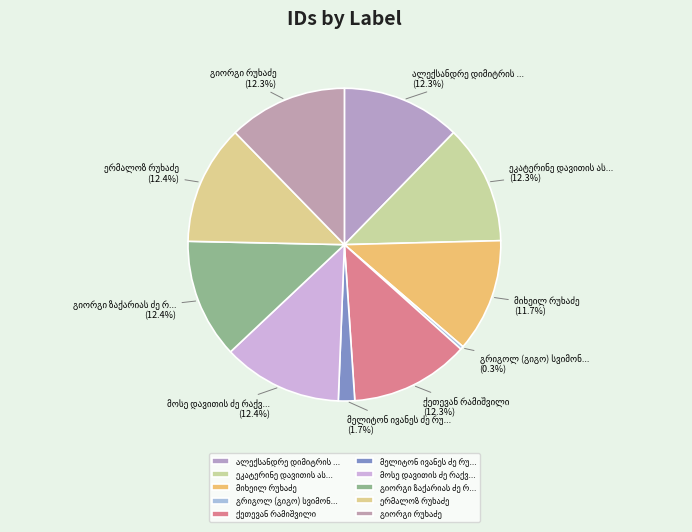

Is there any slice that represents more than half of the pie?

No